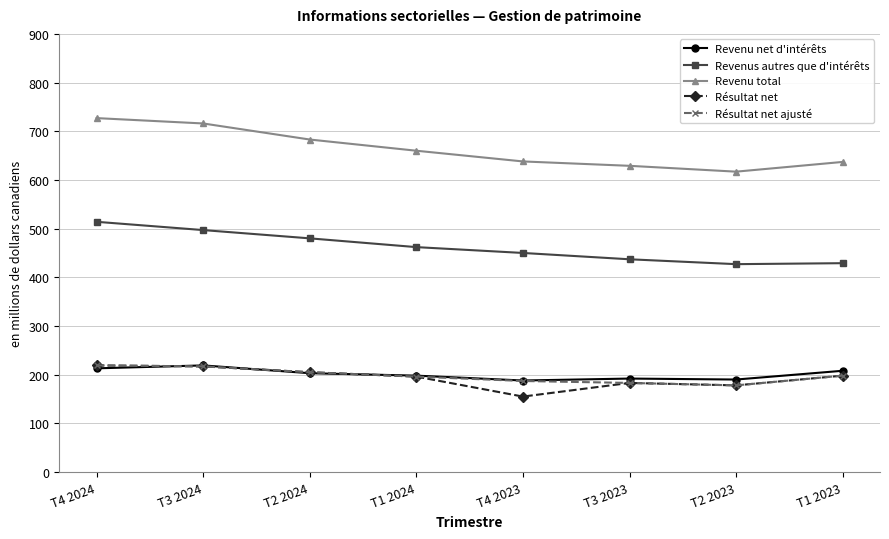

How many categories are shown in the chart?

8